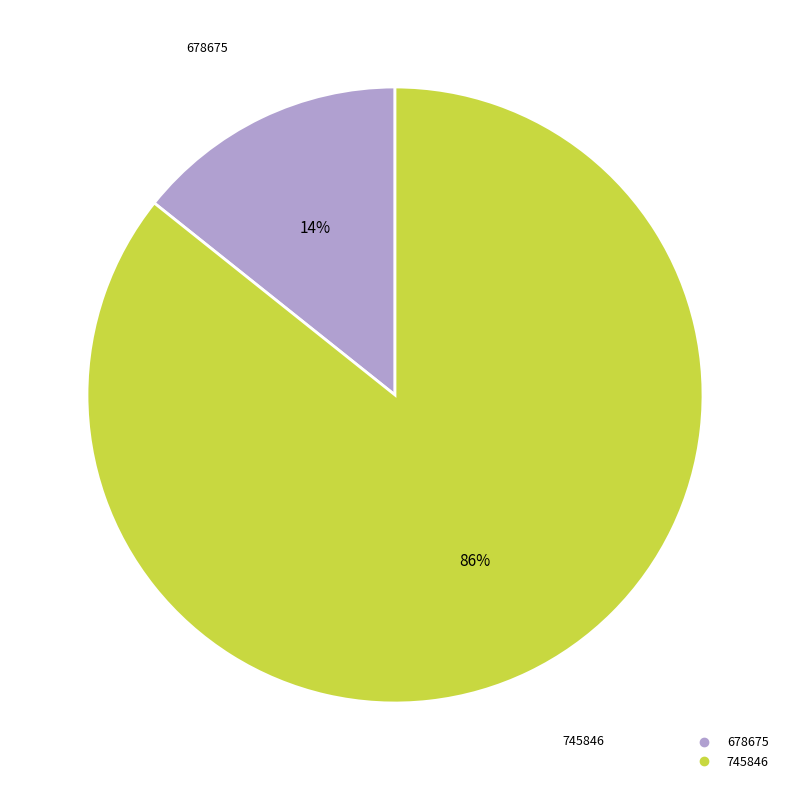

Is the sum of 745846 and 678675 greater than half?

Yes